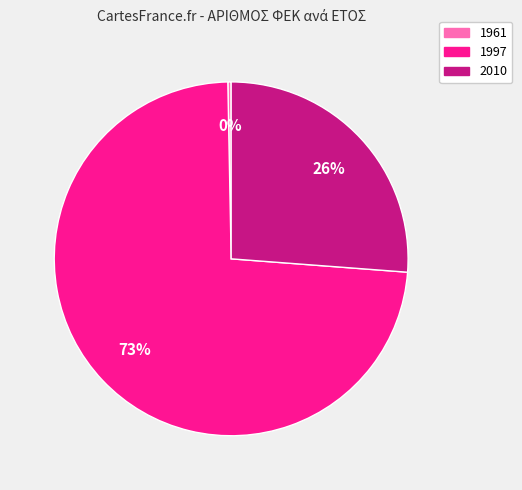

True or false: 1961 accounts for 12% of the total.

False